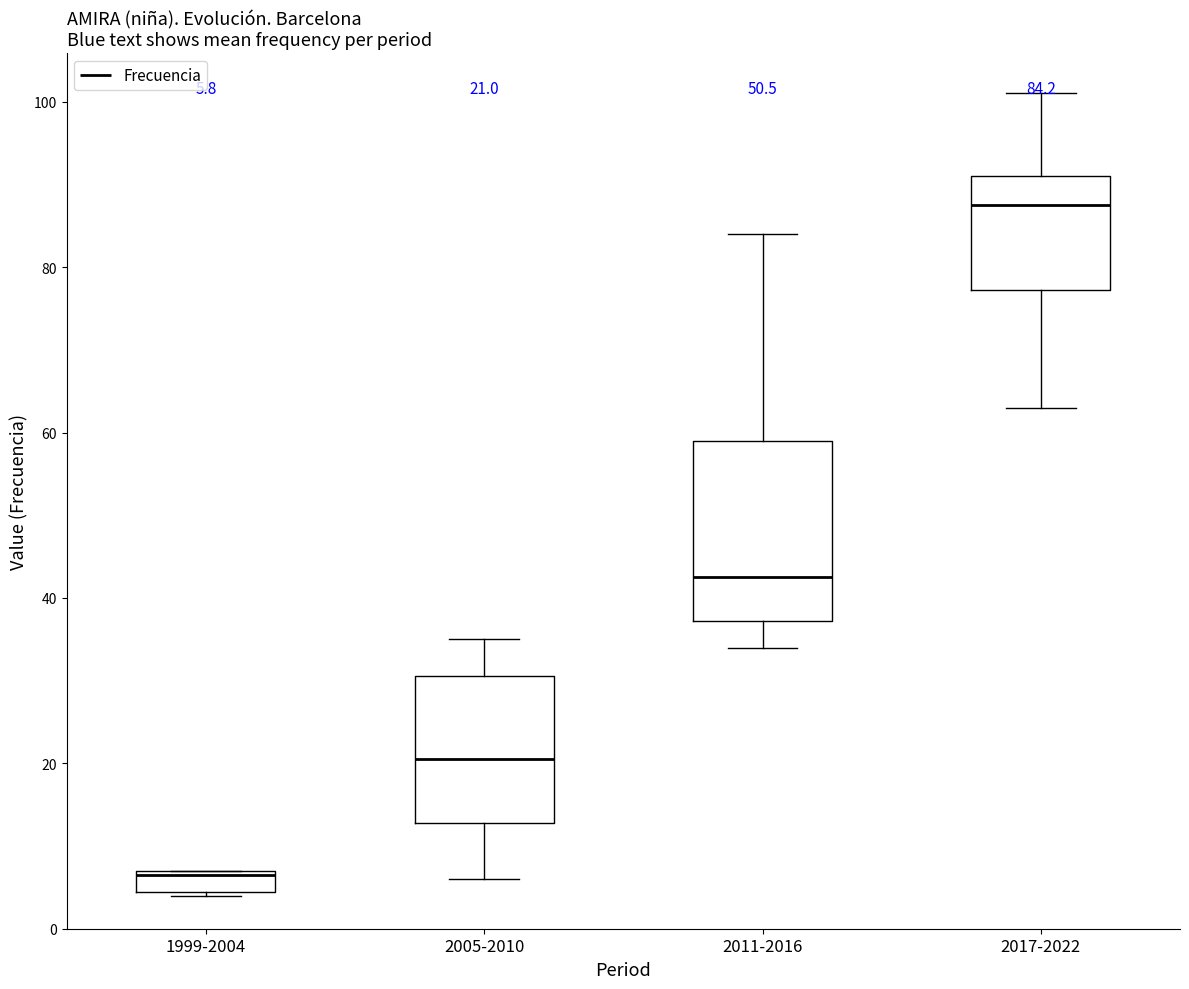

Which box has the lowest median line?

1999-2004